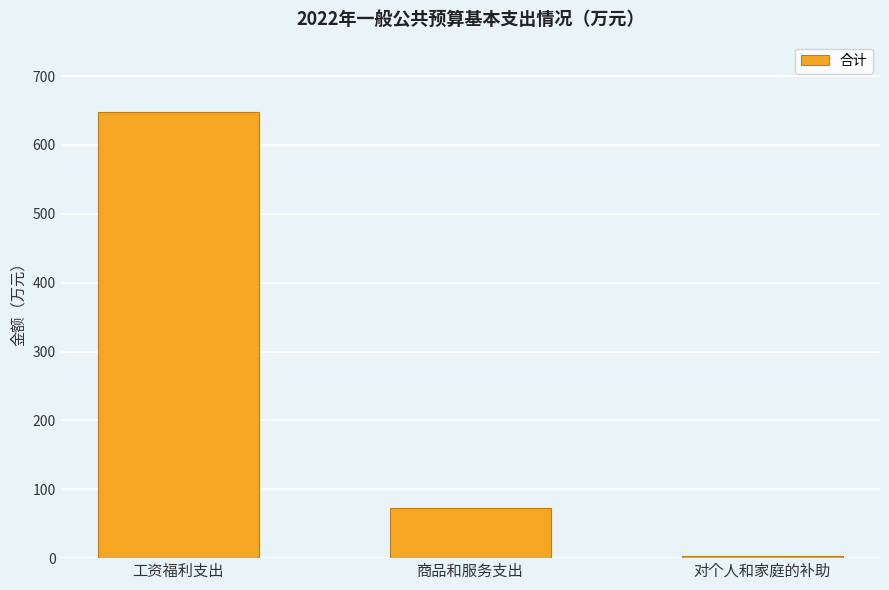

Is it true that the value at 工资福利支出 is 647.9?

True